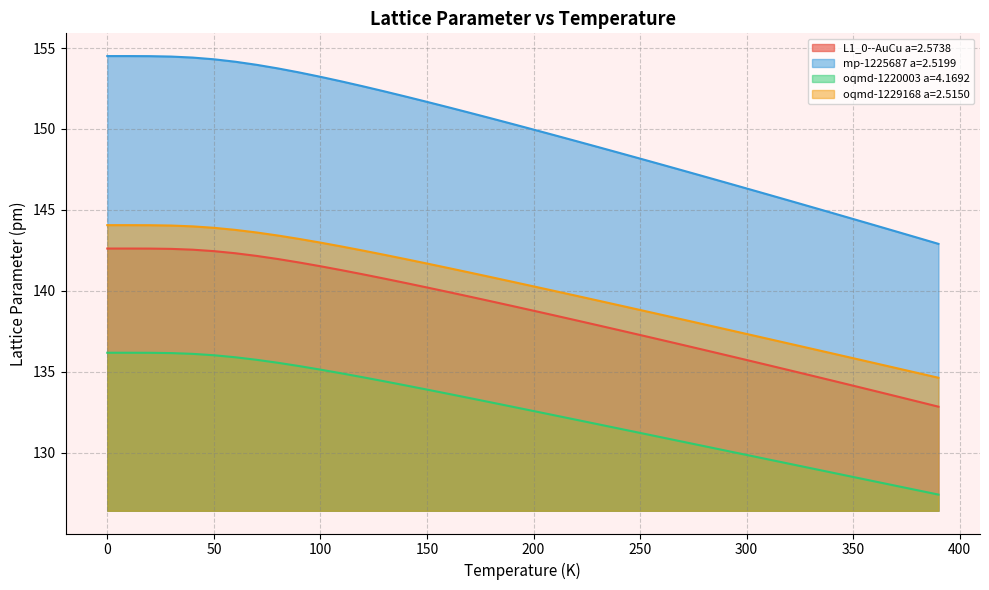

What is the value of the L1_0--AuCu a=2.5738 point at the 3rd from the left?

142.6